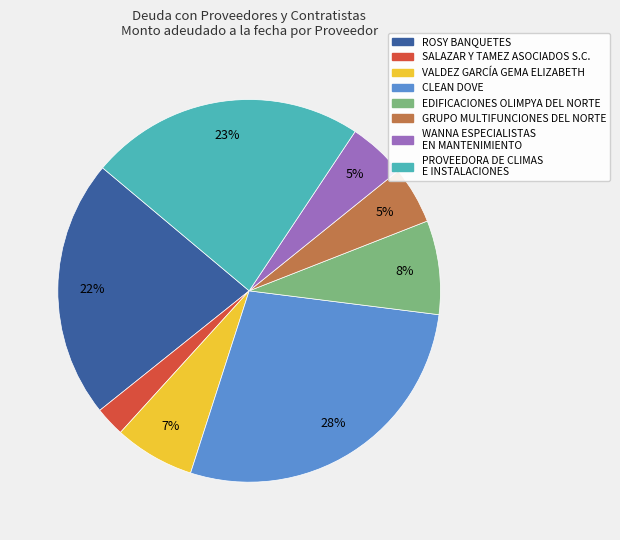

Between CLEAN DOVE and WANNA ESPECIALISTAS EN MANTENIMIENTO, which is larger?

CLEAN DOVE